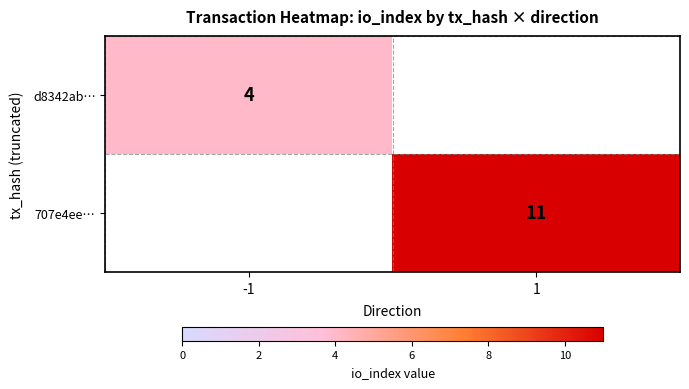

The d8342ab… series shows 6 at -1. True or false?

False